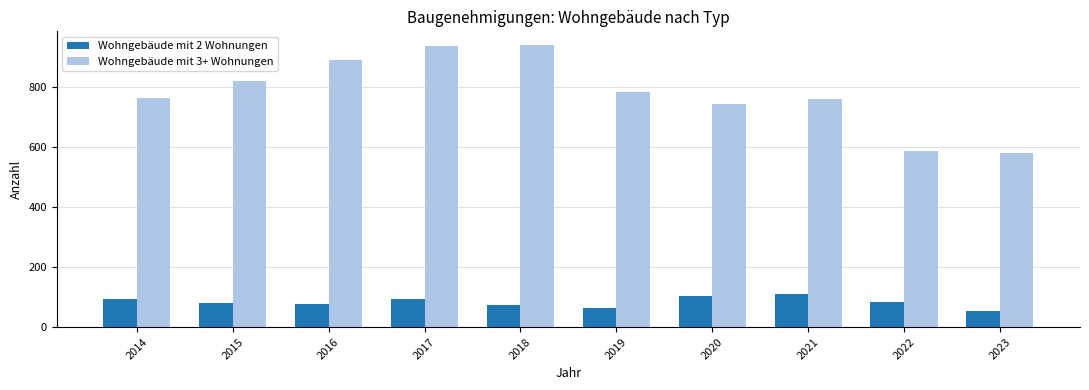

Is the value of Wohngebäude mit 2 Wohnungen at 2021 greater than the value of Wohngebäude mit 3+ Wohnungen at 2017?

No